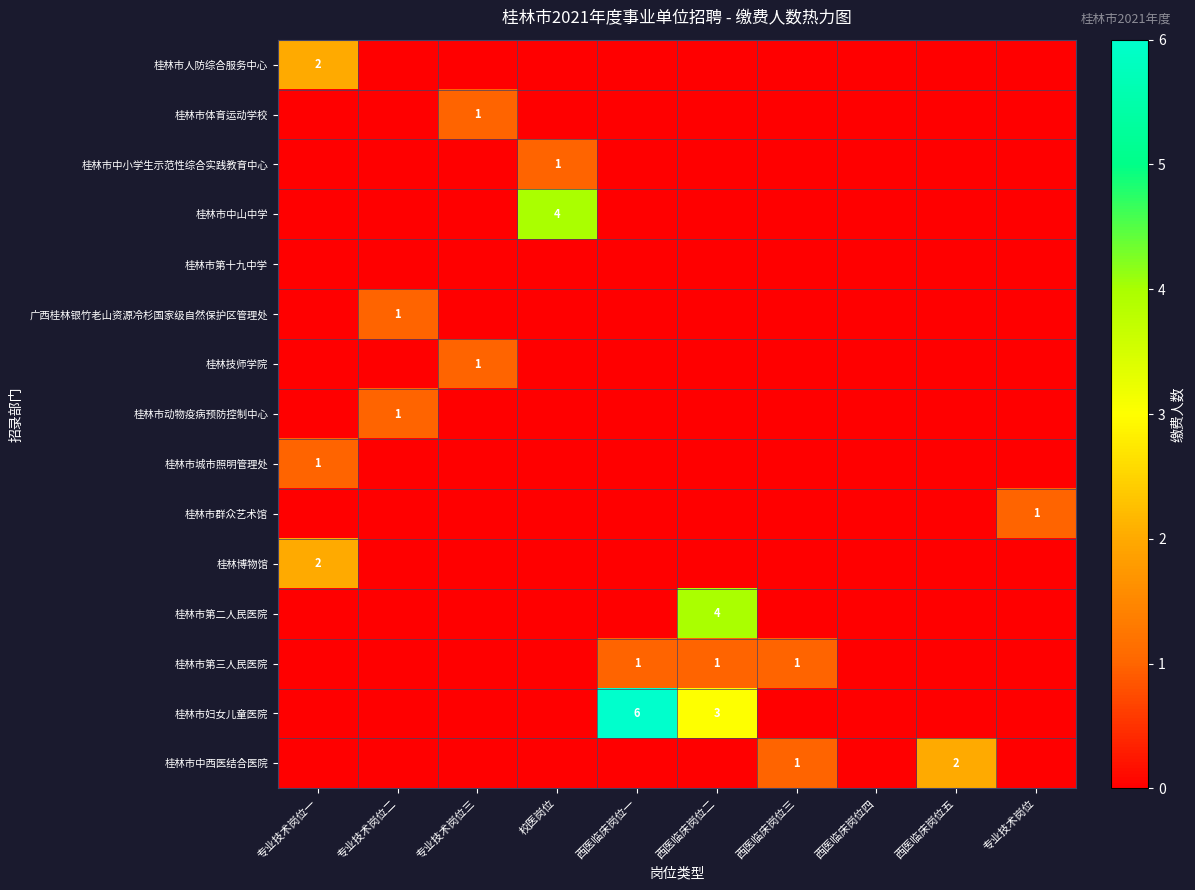

Which series has the largest range (max minus min)?

桂林市妇女儿童医院